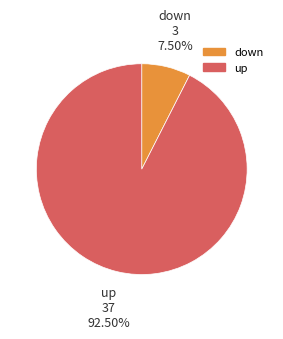

How many segments does this pie chart have?

2